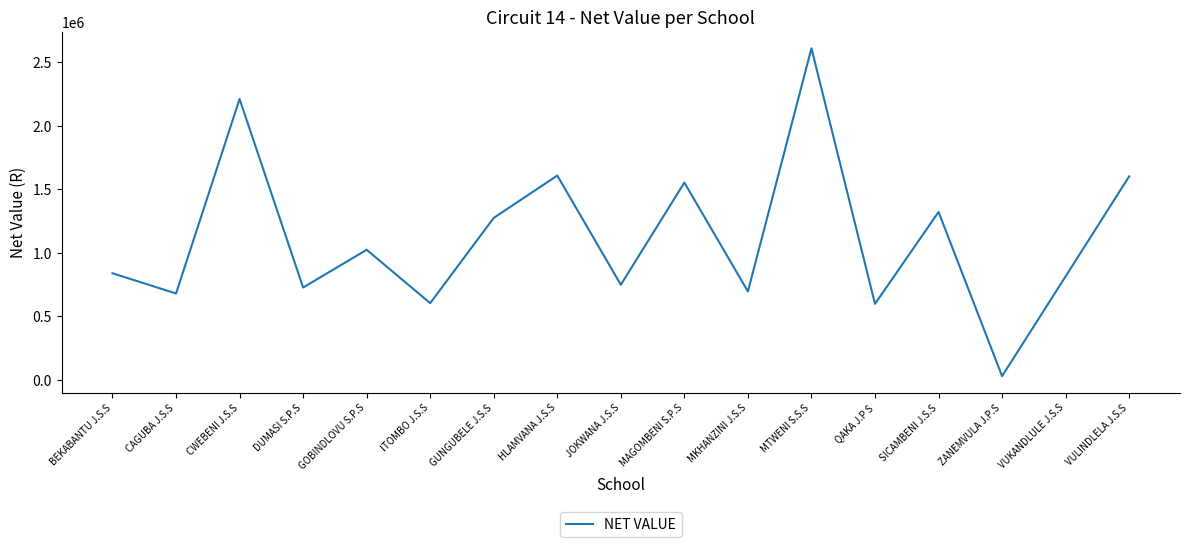

What is the difference between the maximum and minimum values?

2581882.5